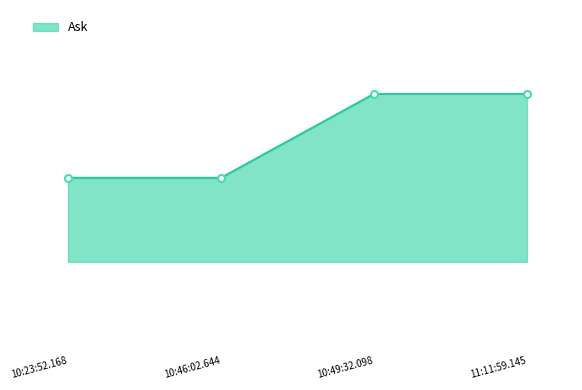

Is it true that the value at 11:11:59.145 is 0.2?

True